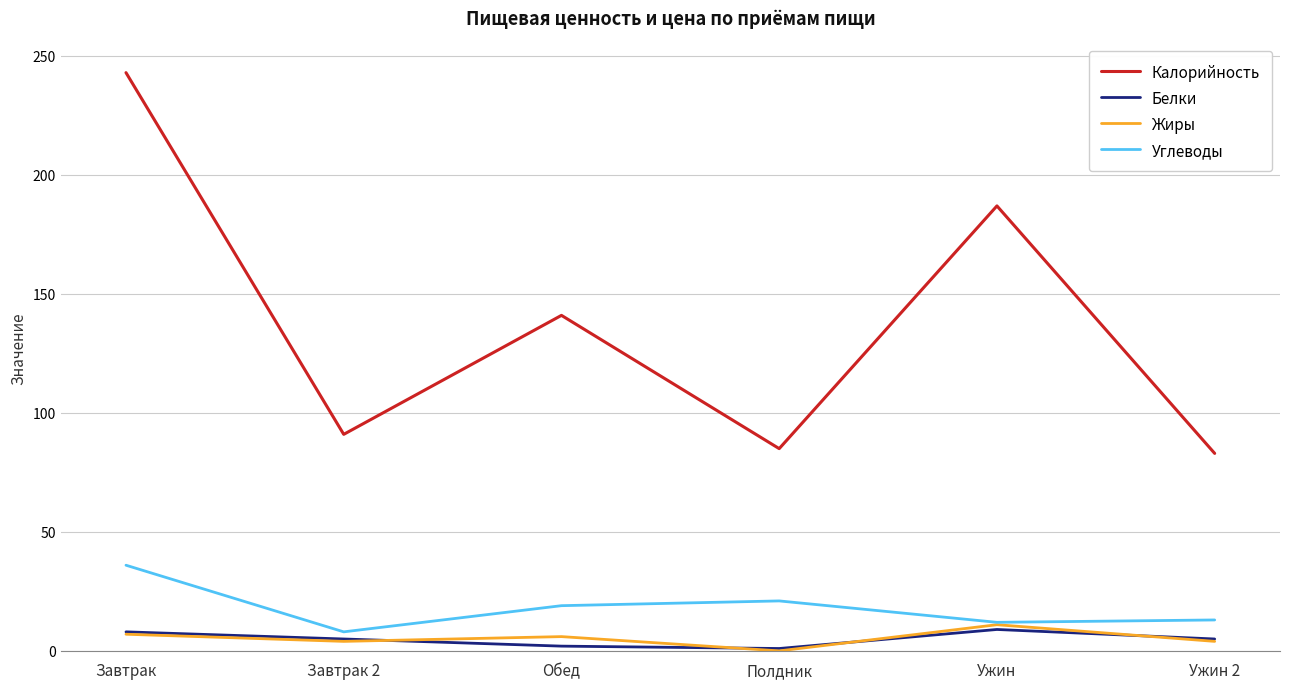

What position from the left is Обед?

3